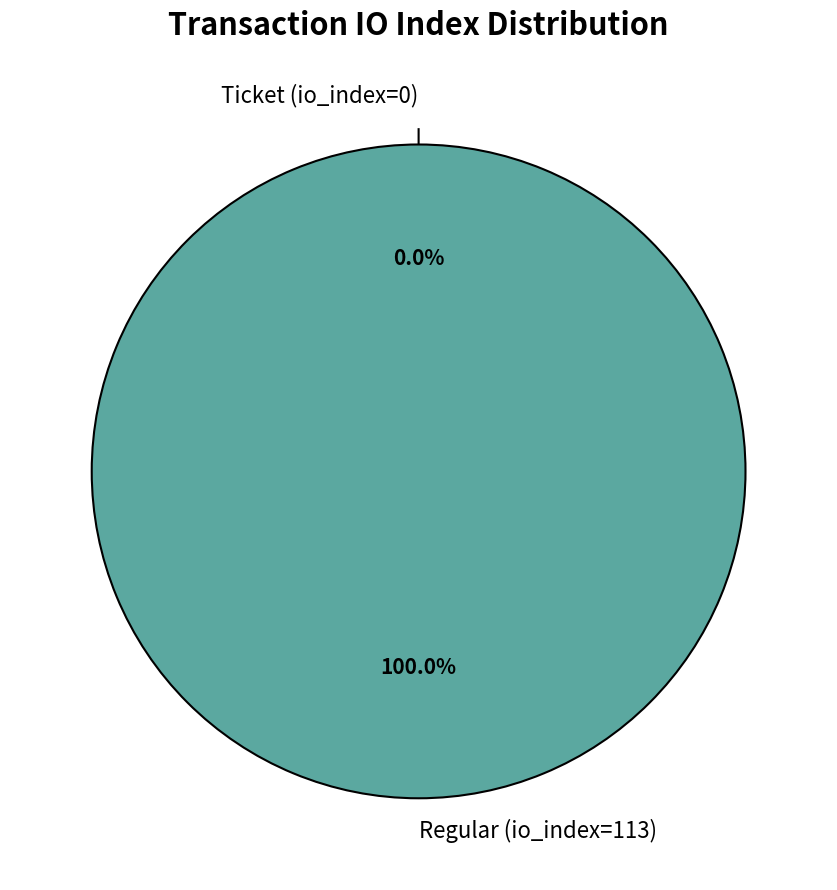

Which slice is the largest?

Regular (io_index=113)